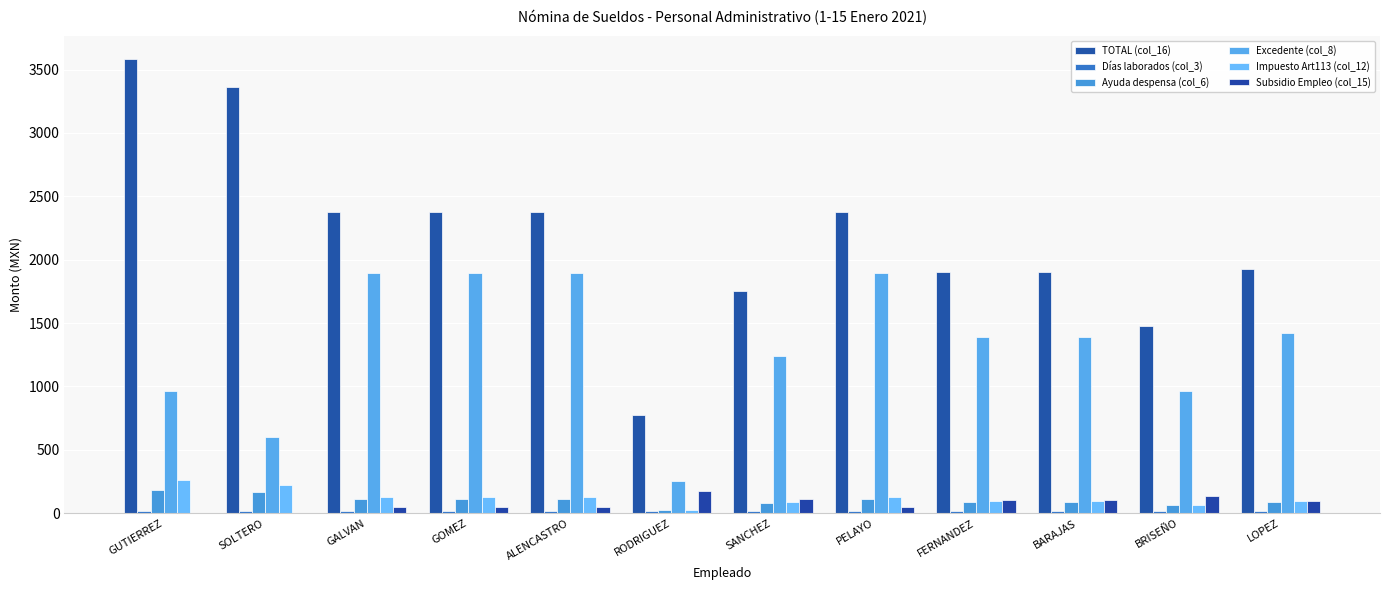

How many groups of bars are there?

12